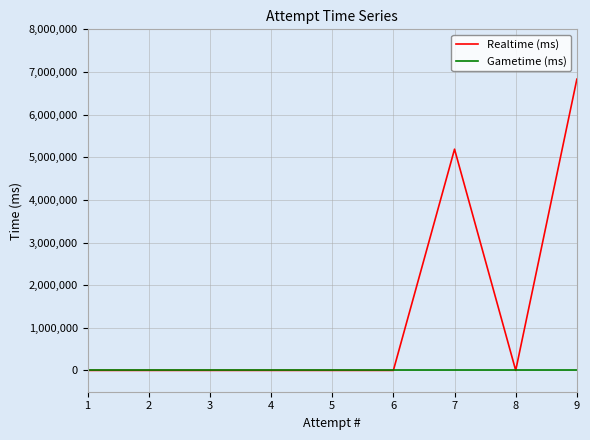

The value of Realtime (ms) at 4 is -2604591. True or false?

False